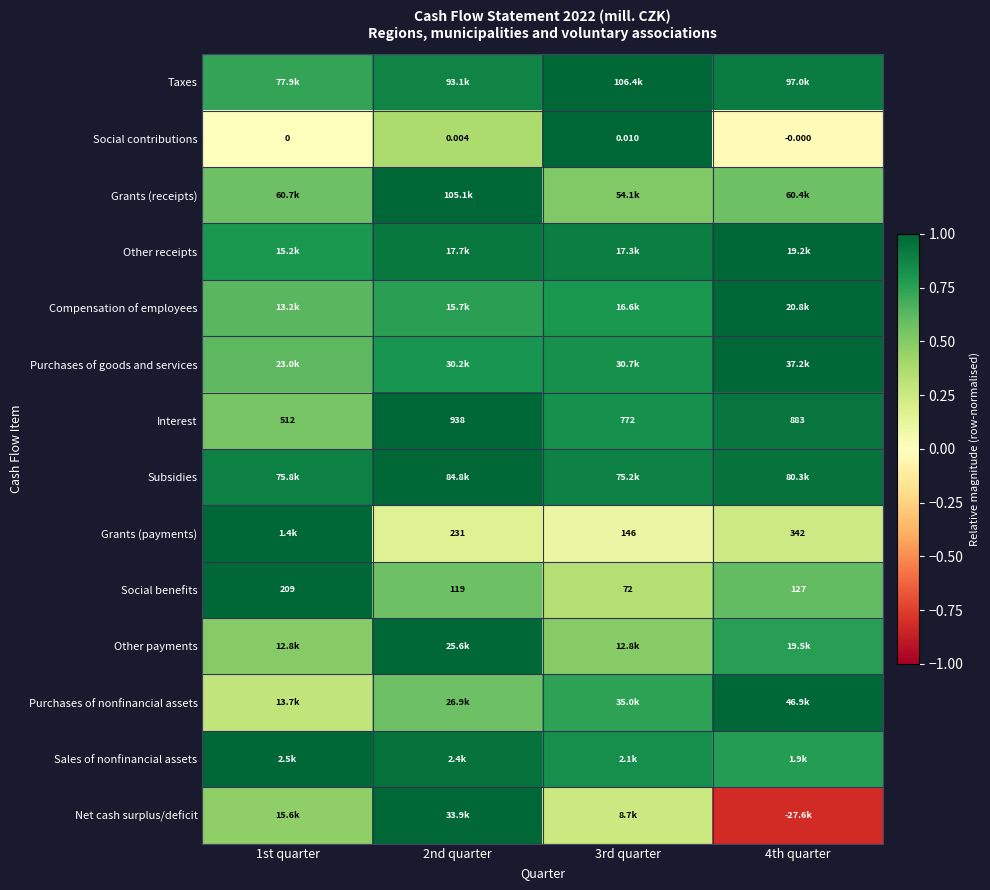

How many data points in Social contributions are above 0?

2